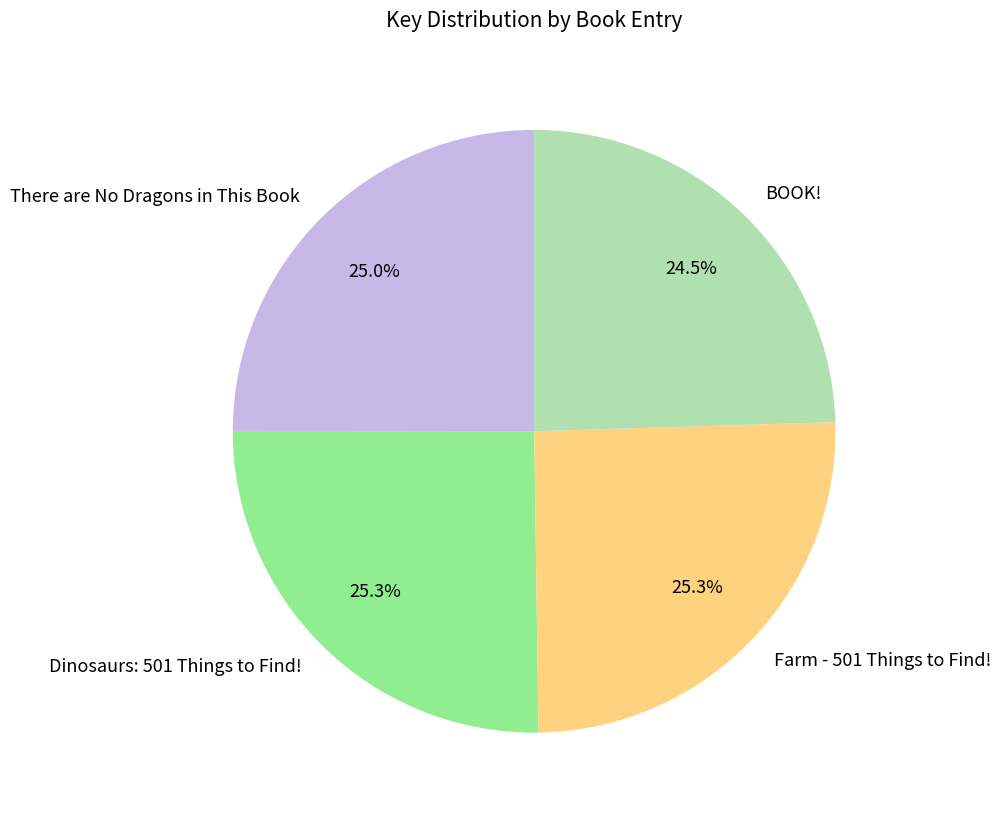

How much of the chart is everything except Farm - 501 Things to Find!?

74.7%